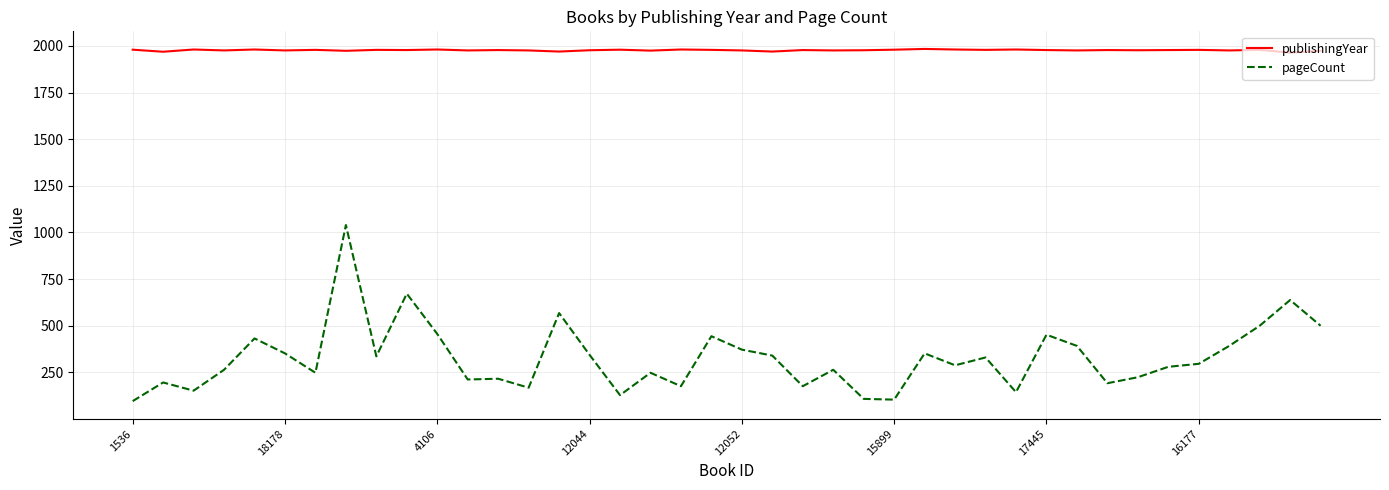

True or false: publishingYear has more than 2 points higher than both neighbors.

True